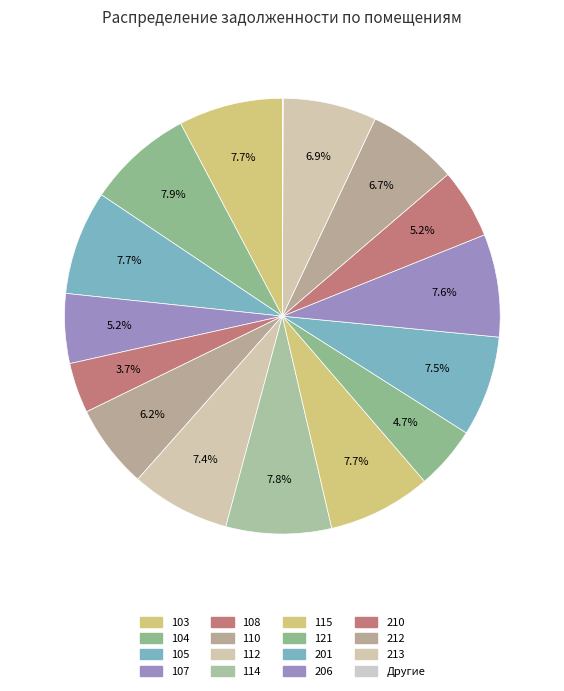

To the nearest percent, what is the combined percentage of 103 and 105?

15%